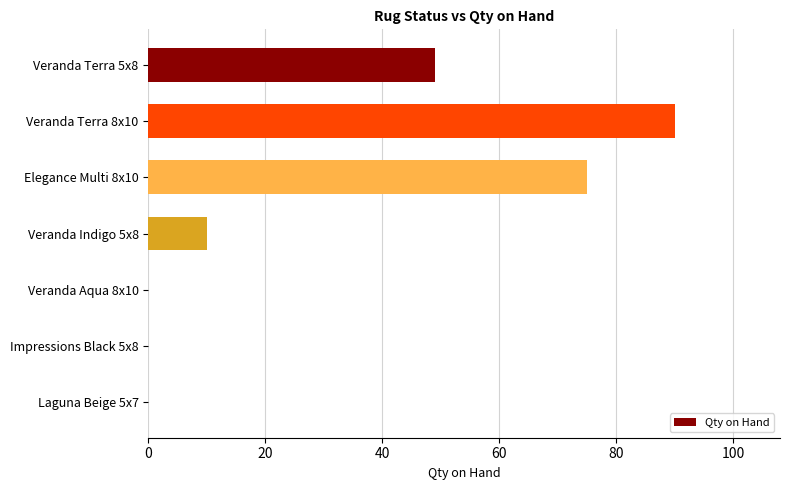

Reading top to bottom, transcribe all the data shown in this chart.

Veranda Terra 5x8=49	Veranda Terra 8x10=90	Elegance Multi 8x10=75	Veranda Indigo 5x8=10	Veranda Aqua 8x10=0	Impressions Black 5x8=0	Laguna Beige 5x7=0